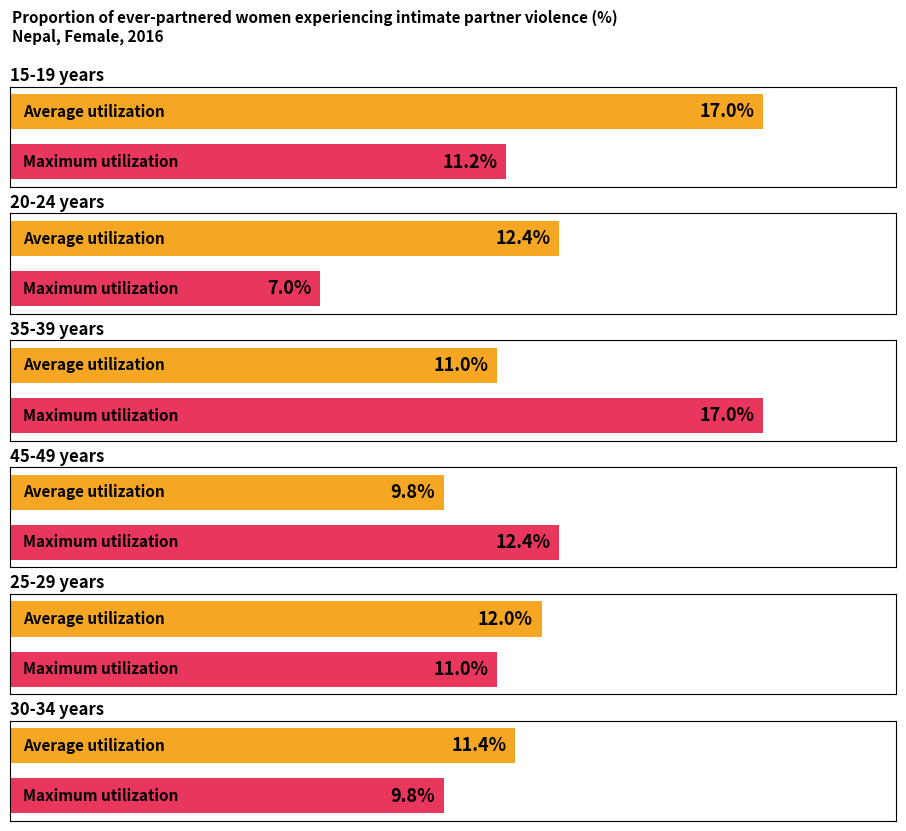

The Maximum utilization series shows 12.4 at 45-49 years. True or false?

True